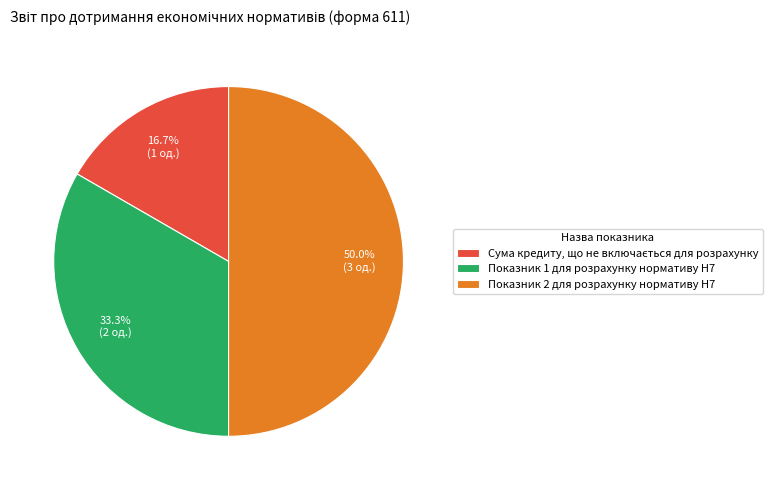

The Показник 2 для розрахунку нормативу Н7 slice represents 58% of the pie. True or false?

False